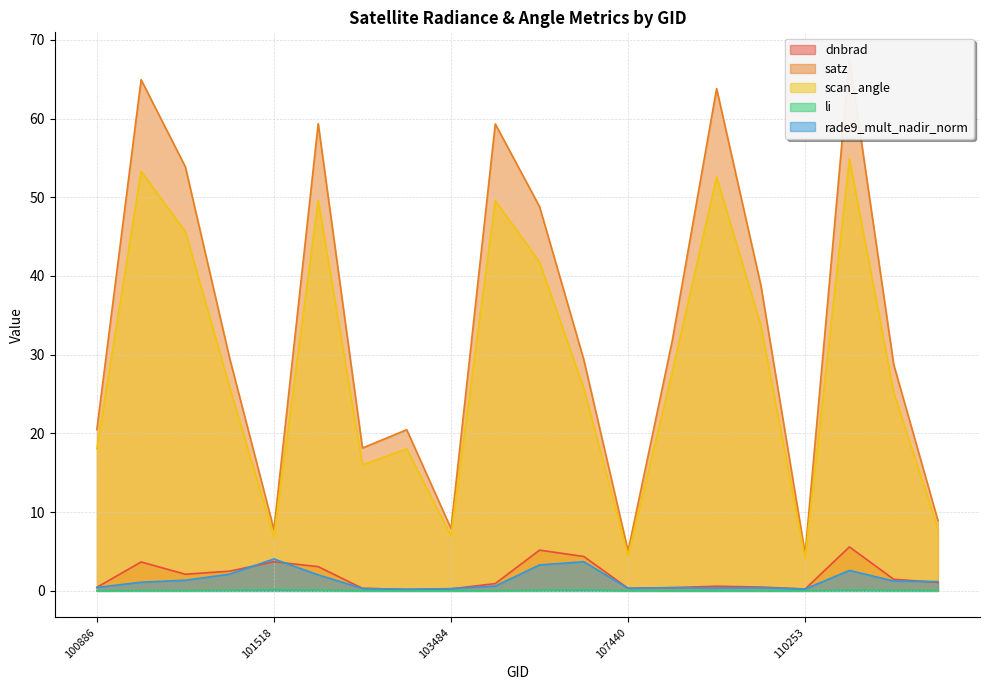

What is the value of the satz point at the 14th from the left?

31.8